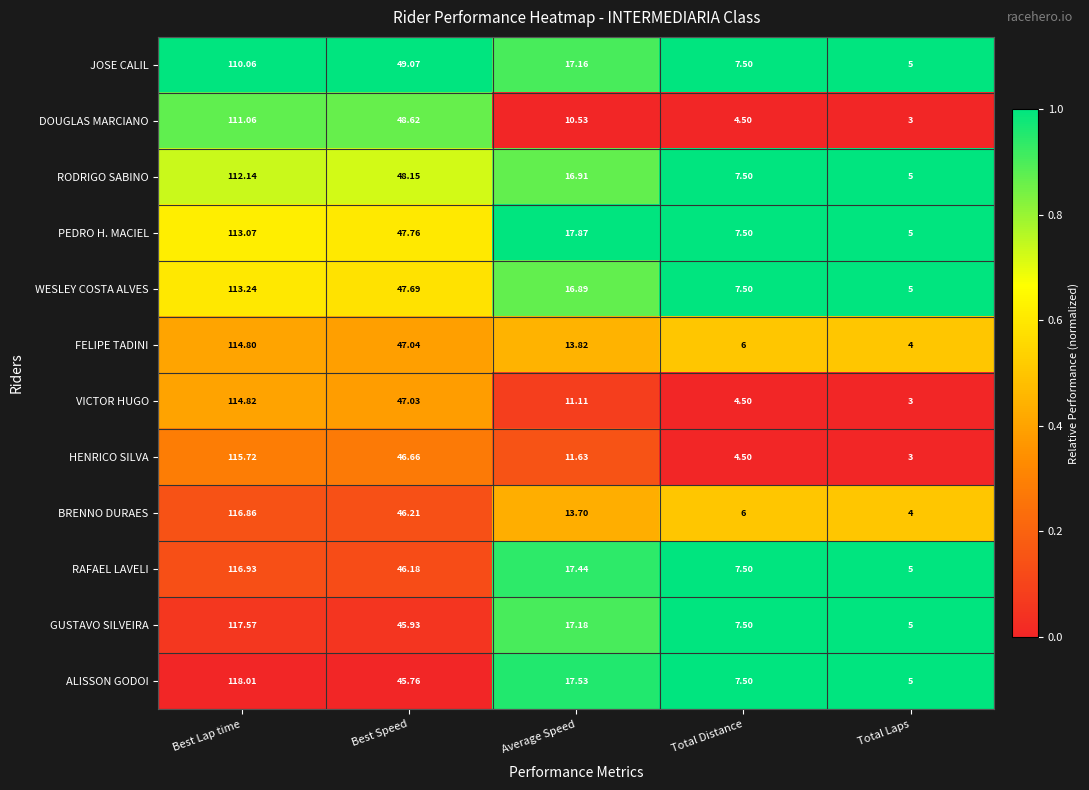

List the series in order of their peak value, lowest first.

JOSE CALIL, DOUGLAS MARCIANO, RODRIGO SABINO, PEDRO H. MACIEL, WESLEY COSTA ALVES, FELIPE TADINI, VICTOR HUGO, HENRICO SILVA, BRENNO DURAES, RAFAEL LAVELI, GUSTAVO SILVEIRA, ALISSON GODOI